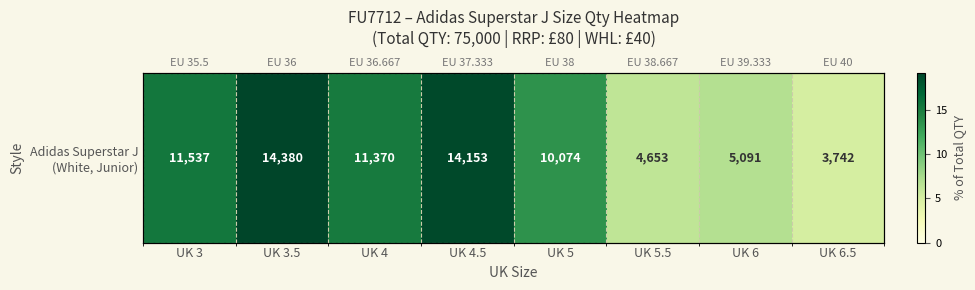

What is the ratio of the value at UK 4 to the value at UK 5?

1.1